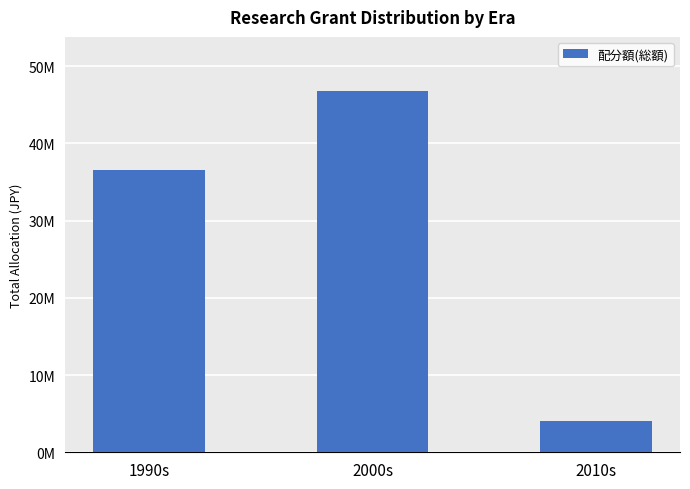

Which label corresponds to the largest value in the chart?

2000s